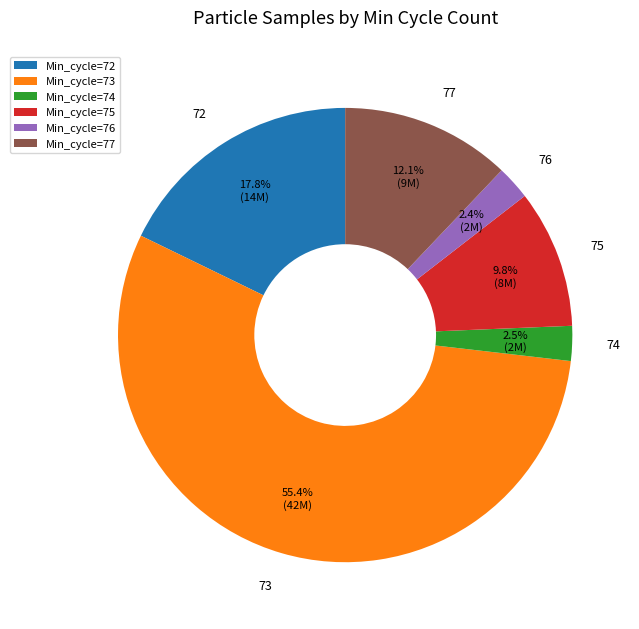

Which category has the biggest portion of the pie?

Min_cycle=73